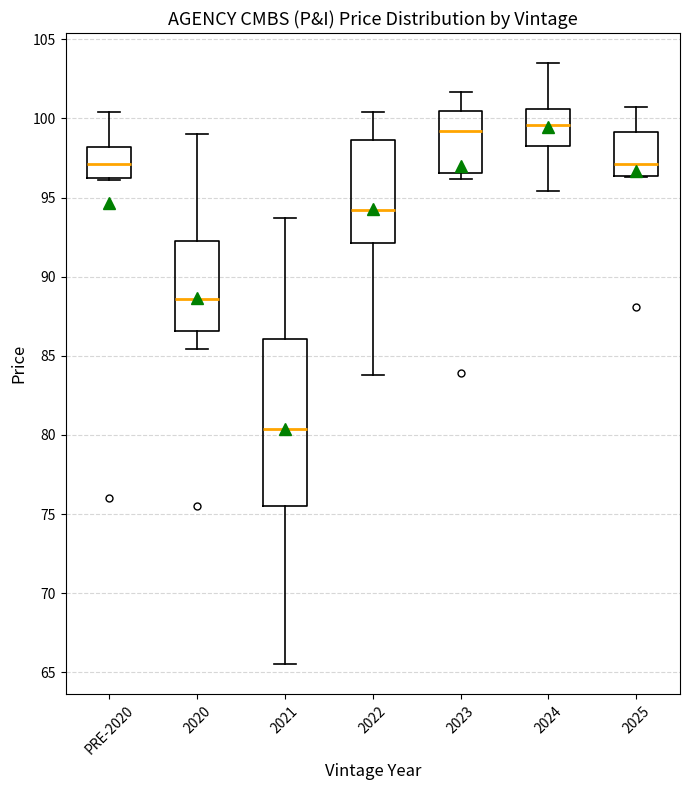

Reading left to right, transcribe this box plot: for each box, give where its median line is, the range the box spans, and where its two whiskers end, as read against the y-axis. The values are not printed on the chart, so give them approximately, as read against the axis.

PRE-2020: median 97.0, box 96.5 to 98.0, whiskers 96.0 to 100.5
2020: median 88.5, box 86.5 to 92.5, whiskers 85.5 to 99.0
2021: median 80.5, box 75.5 to 86.0, whiskers 65.5 to 93.5
2022: median 94.0, box 92.0 to 98.5, whiskers 84.0 to 100.5
2023: median 99.0, box 96.5 to 100.5, whiskers 96.0 to 101.5
2024: median 99.5, box 98.5 to 100.5, whiskers 95.5 to 103.5
2025: median 97.0, box 96.5 to 99.0, whiskers 96.5 to 100.5